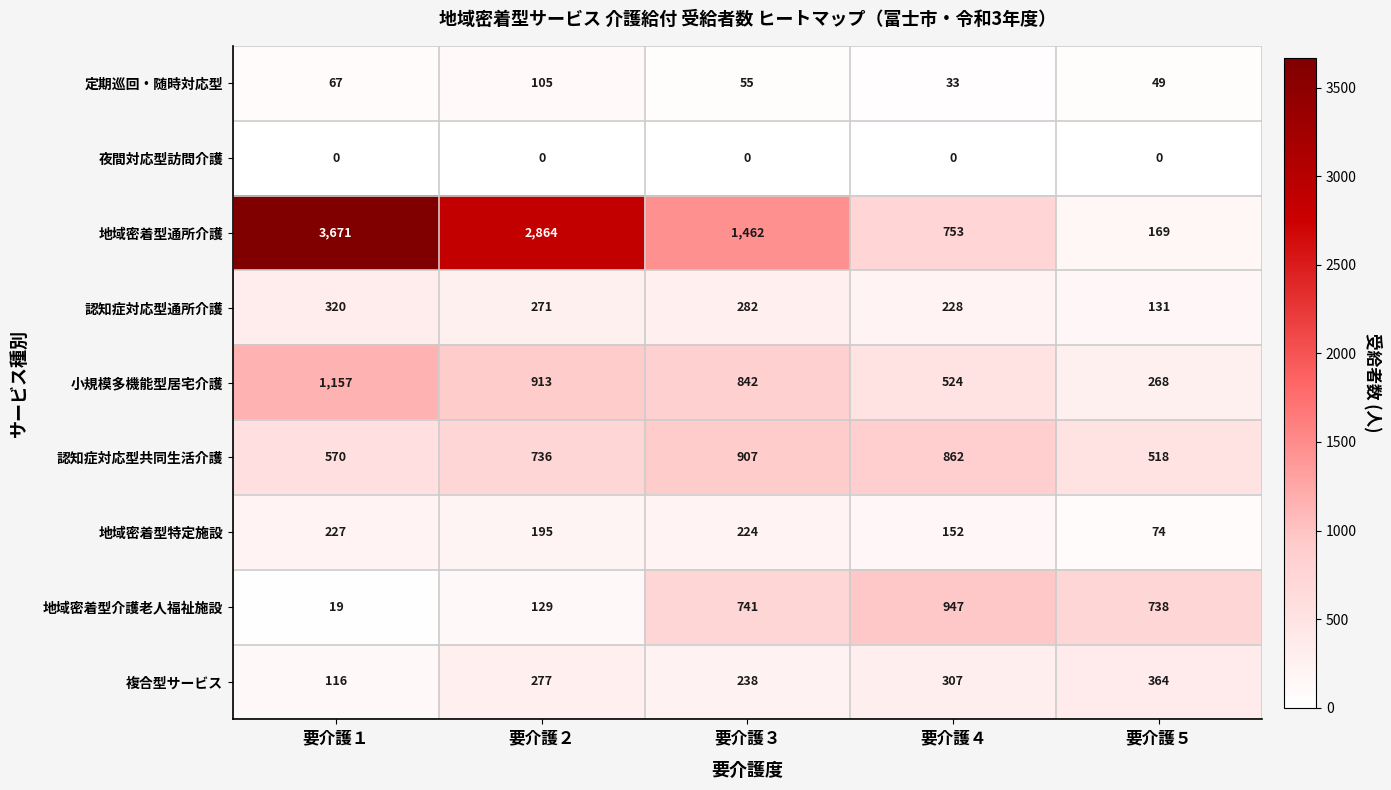

At which category does the chart reach its peak across all series?

要介護１